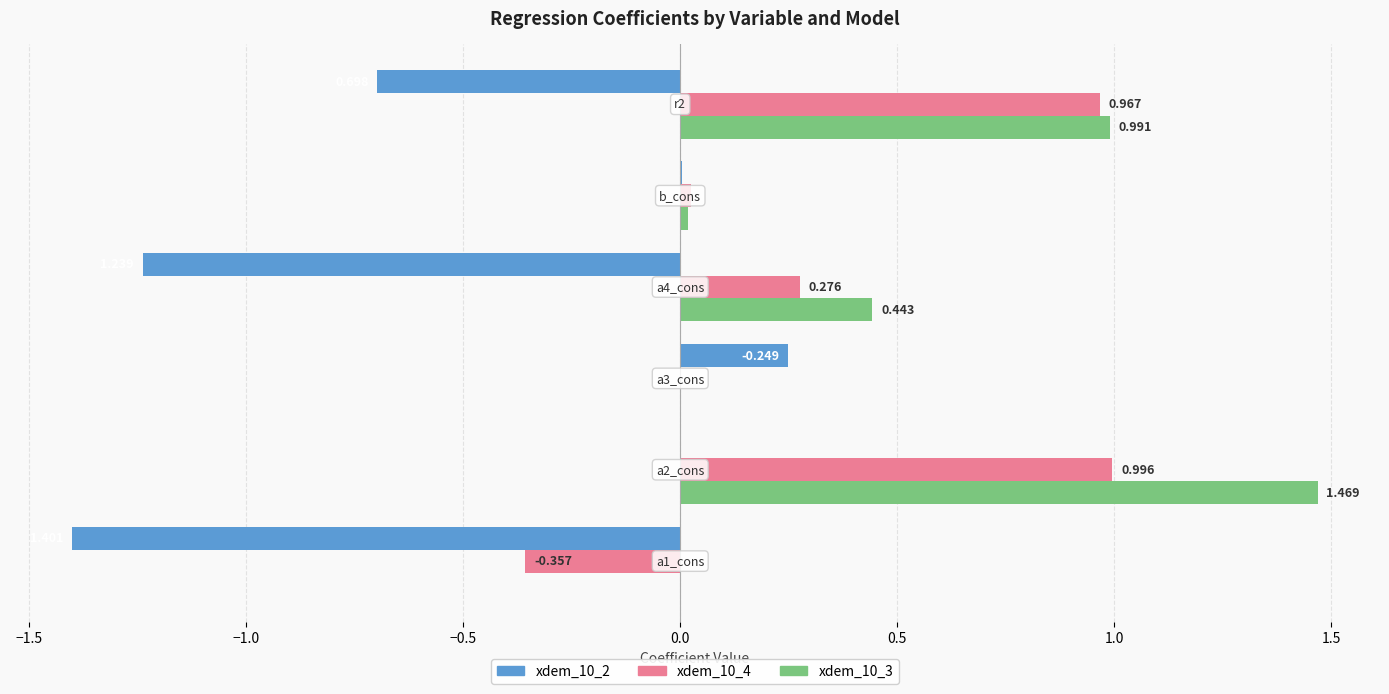

What is the difference between the maximum and second lowest values in the xdem_10_3 series?

1.5